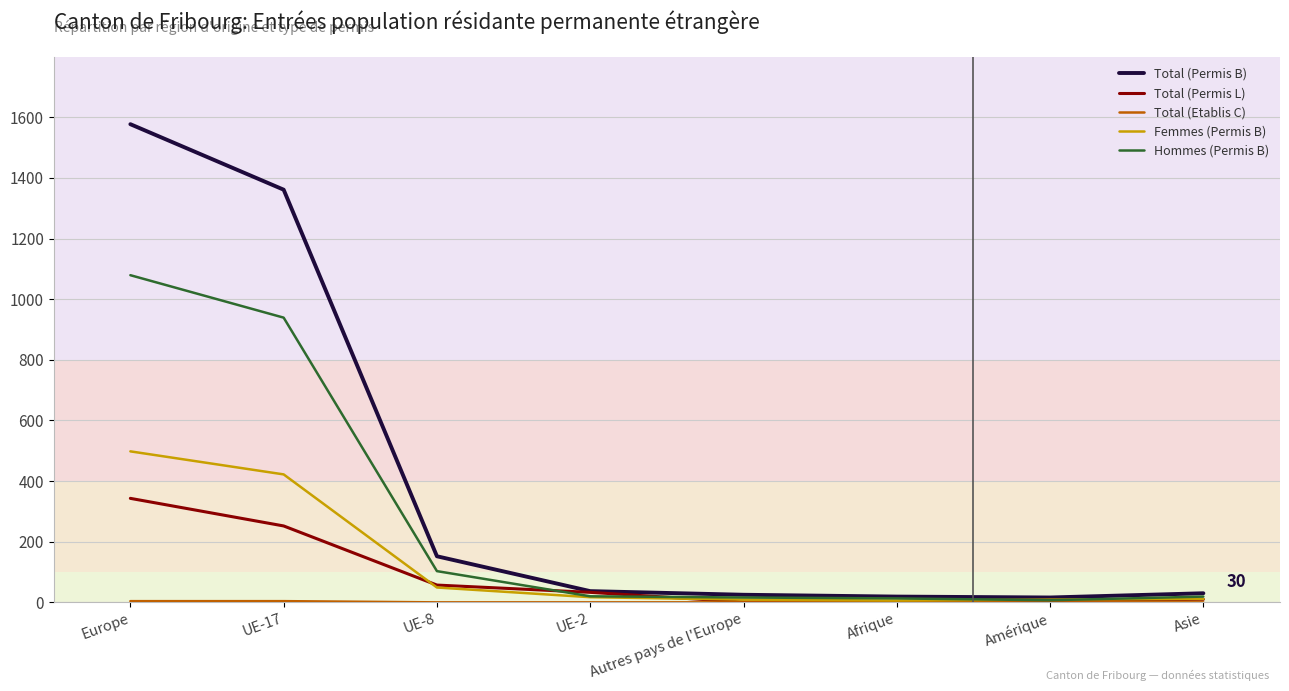

What is the sum of the Total (Permis B) values at Europe and UE-2?

1614